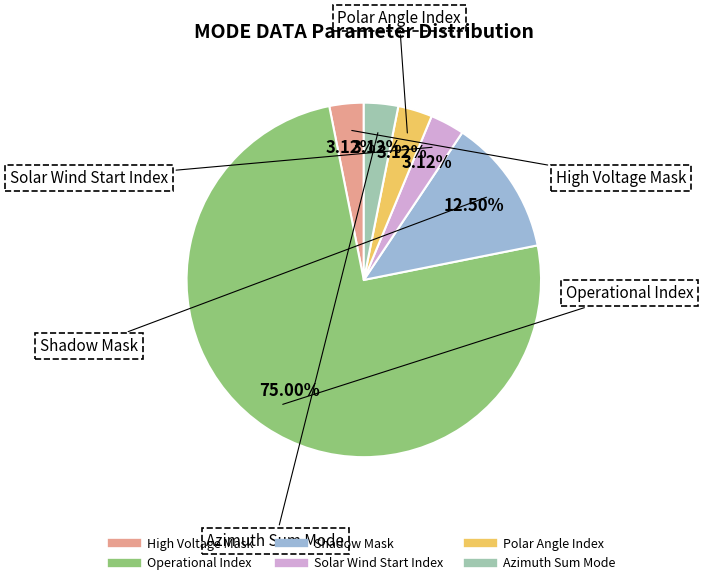

True or false: Shadow Mask accounts for 24% of the total.

False